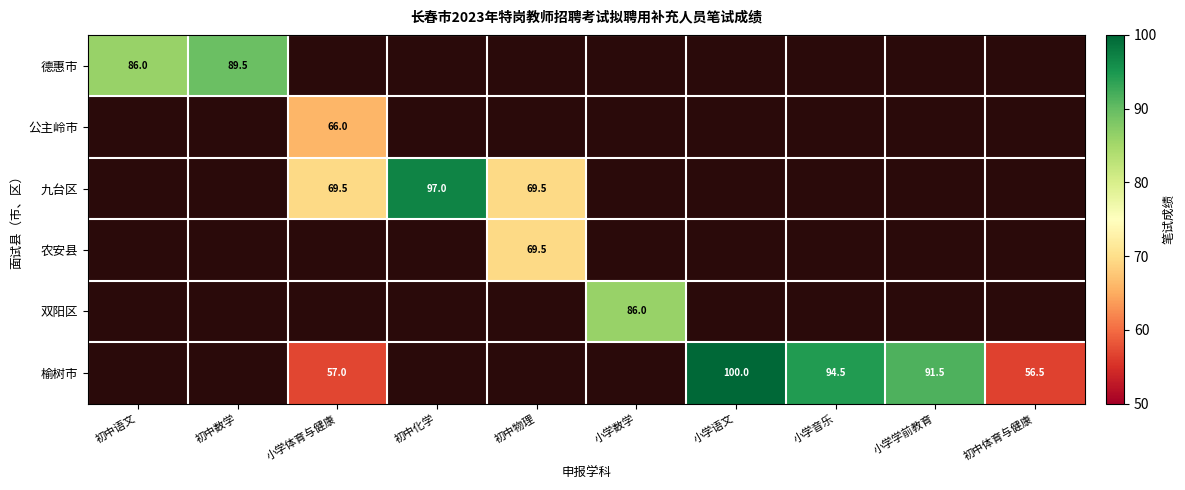

True or false: 榆树市 has a value of 100.0 at 小学语文.

True